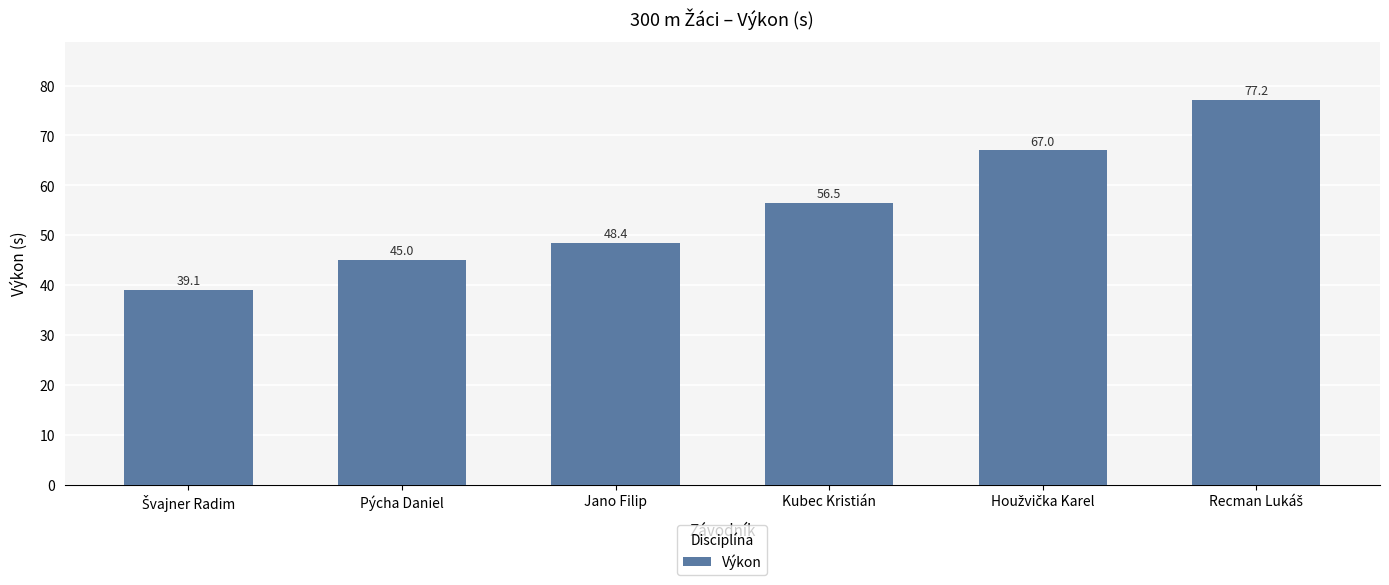

What is the average value?

55.5